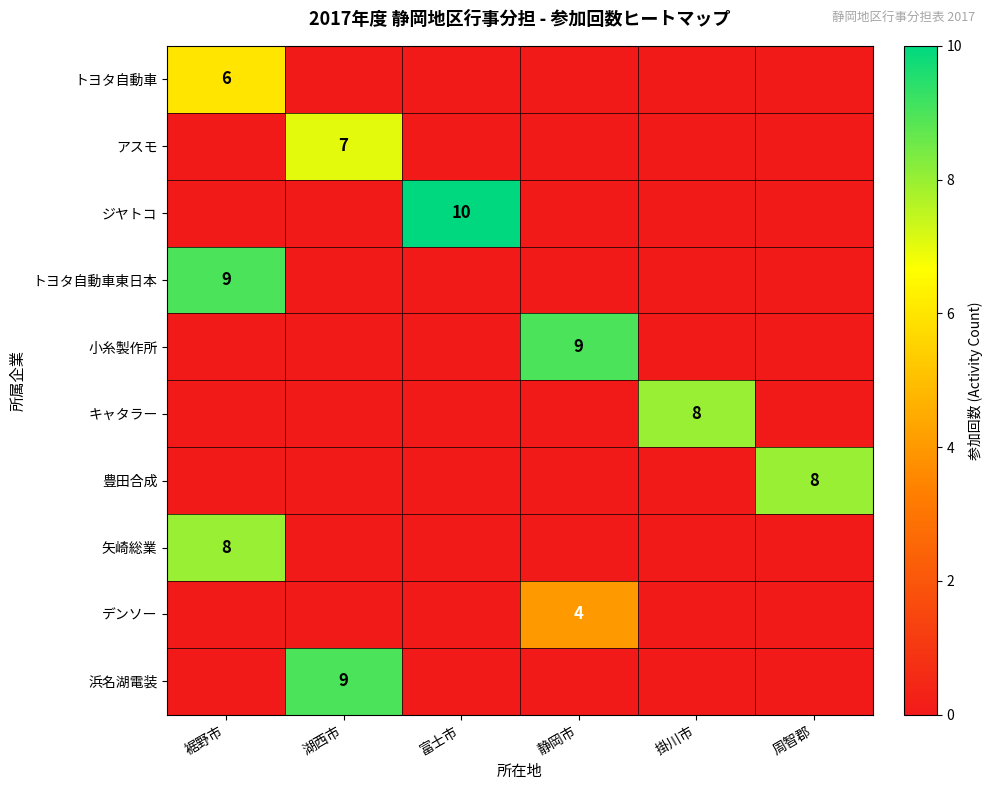

What is the total value across all series at 湖西市?

16